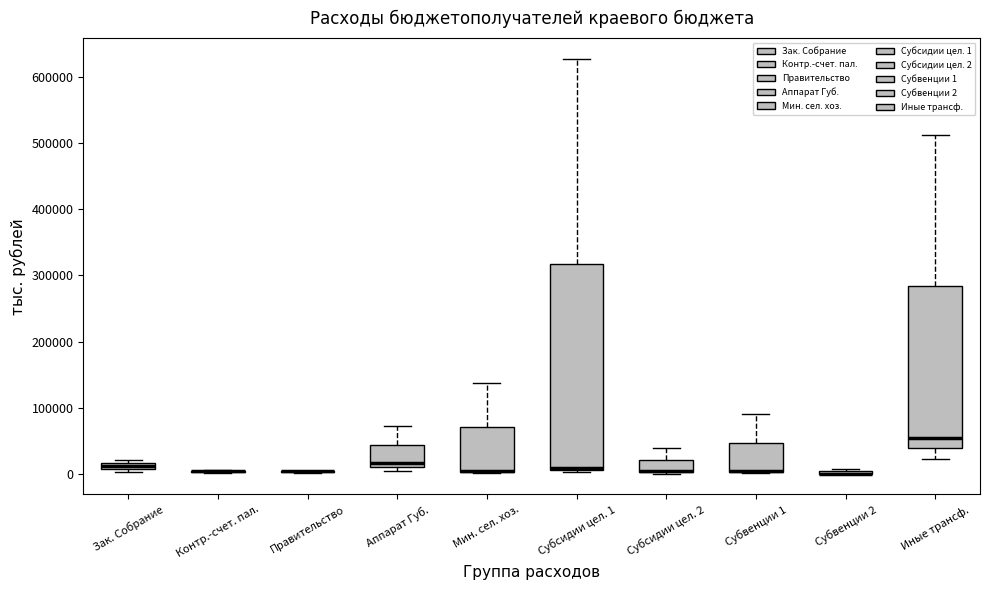

Which box is the tallest, from its lower edge to its upper edge?

Субсидии цел. 1